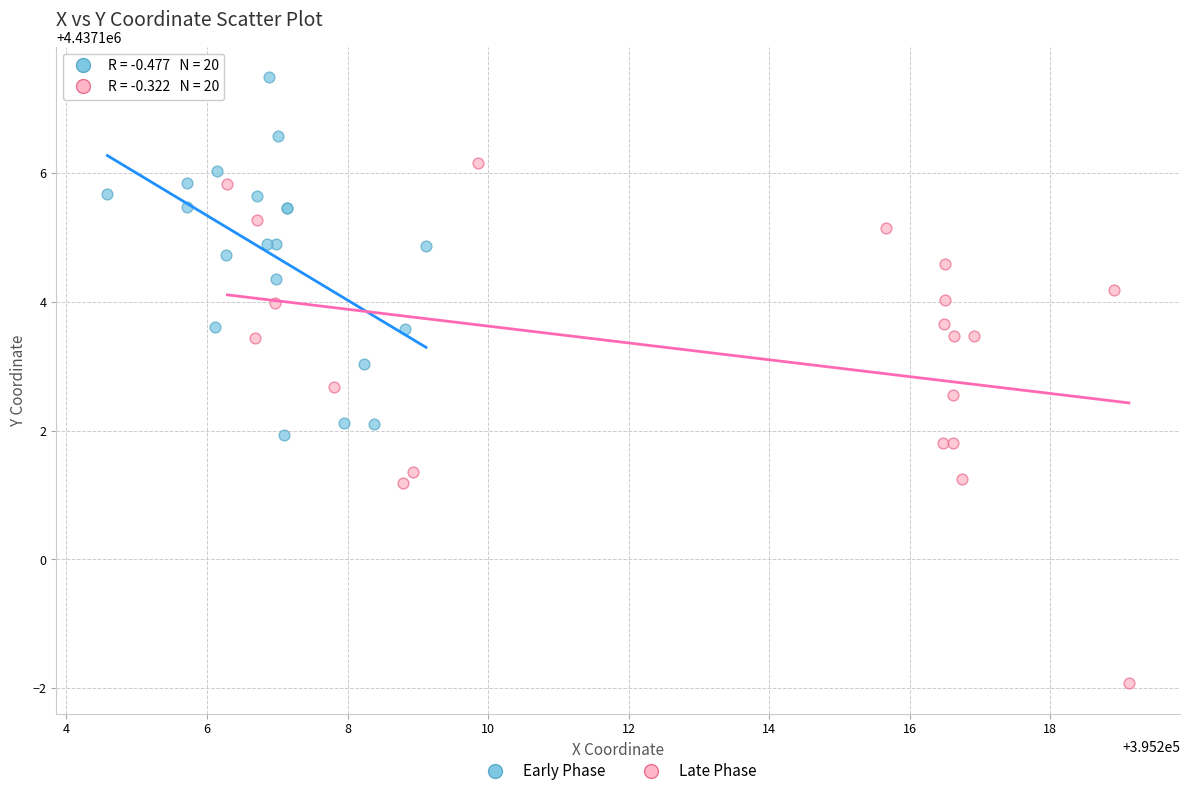

Which series has the widest spread of Y values?

Late Phase